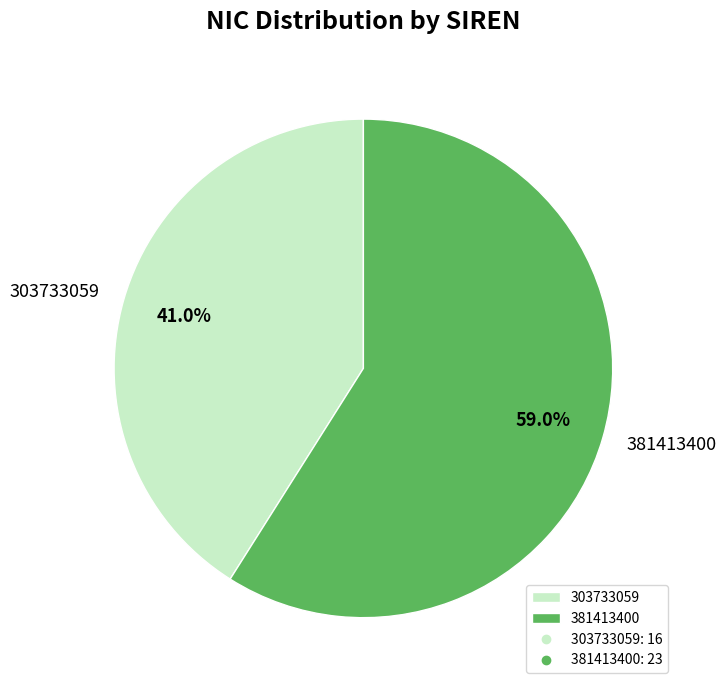

To the nearest percent, what percentage of the pie is 381413400?

59%